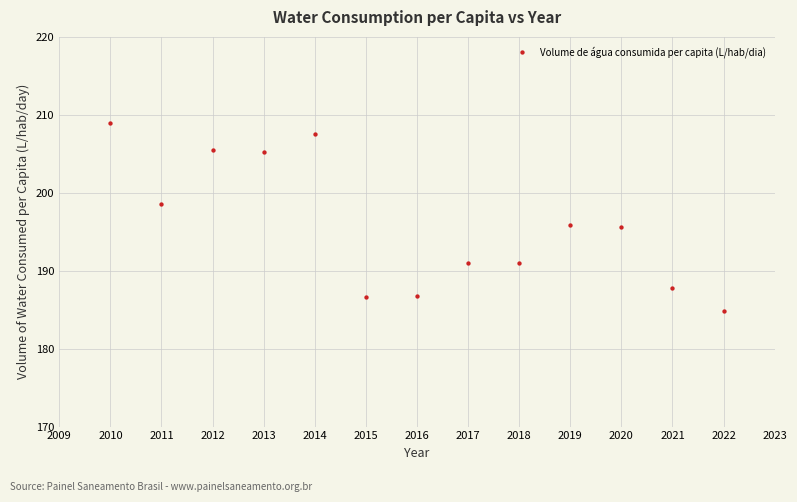

What is the range of Y values (max minus min)?

24.2